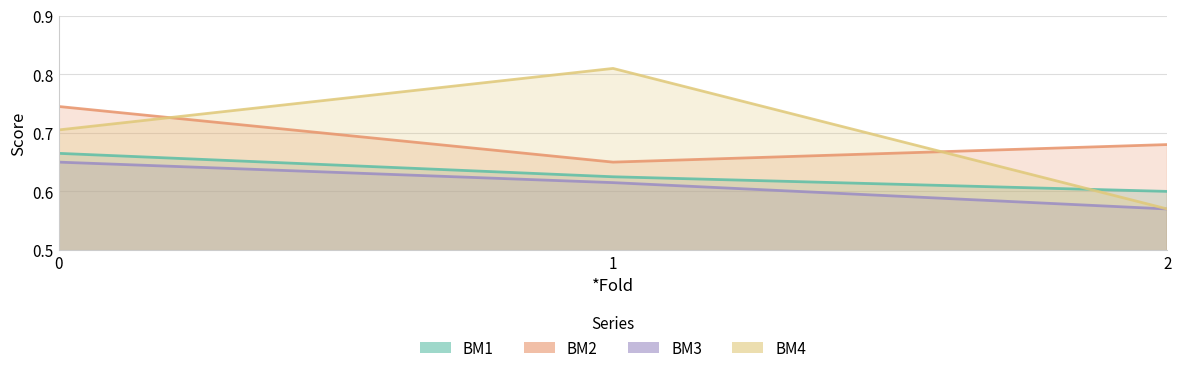

Is the value of BM1 at 0 greater than the value of BM4 at 2?

Yes